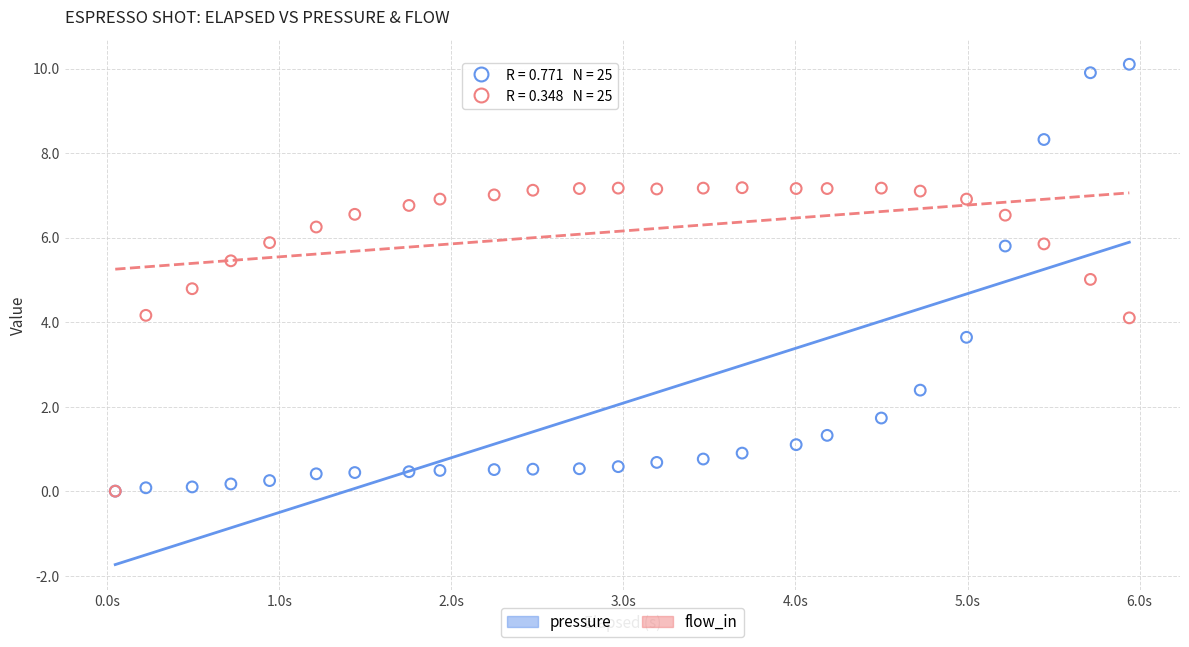

What are all the series names shown in the legend?

pressure, flow_in